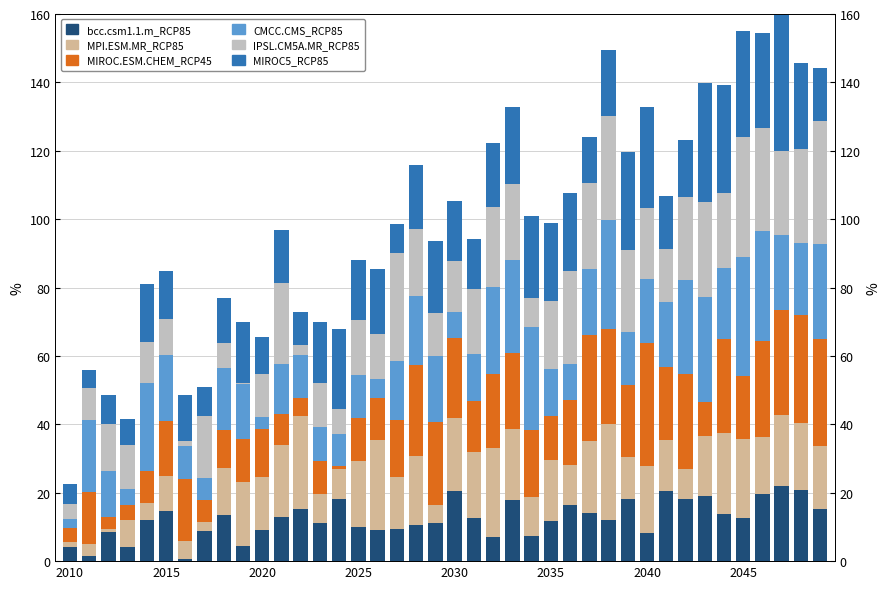

Rank the series by their maximum value, from highest to lowest.

MIROC5_RCP85, MIROC.ESM.CHEM_RCP45, IPSL.CM5A.MR_RCP85, CMCC.CMS_RCP85, MPI.ESM.MR_RCP85, bcc.csm1.1.m_RCP85